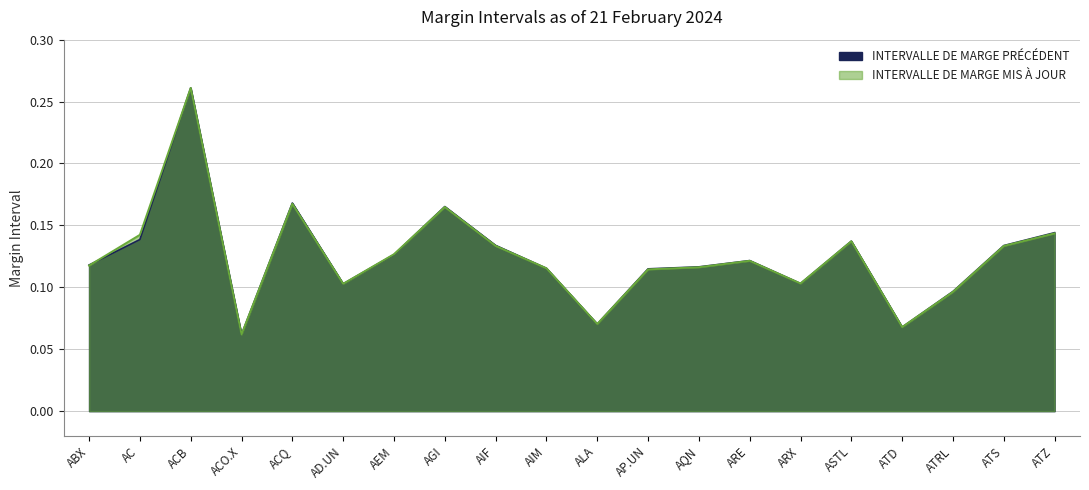

How many interior local peaks does the INTERVALLE DE MARGE PRECEDENT series have?

5